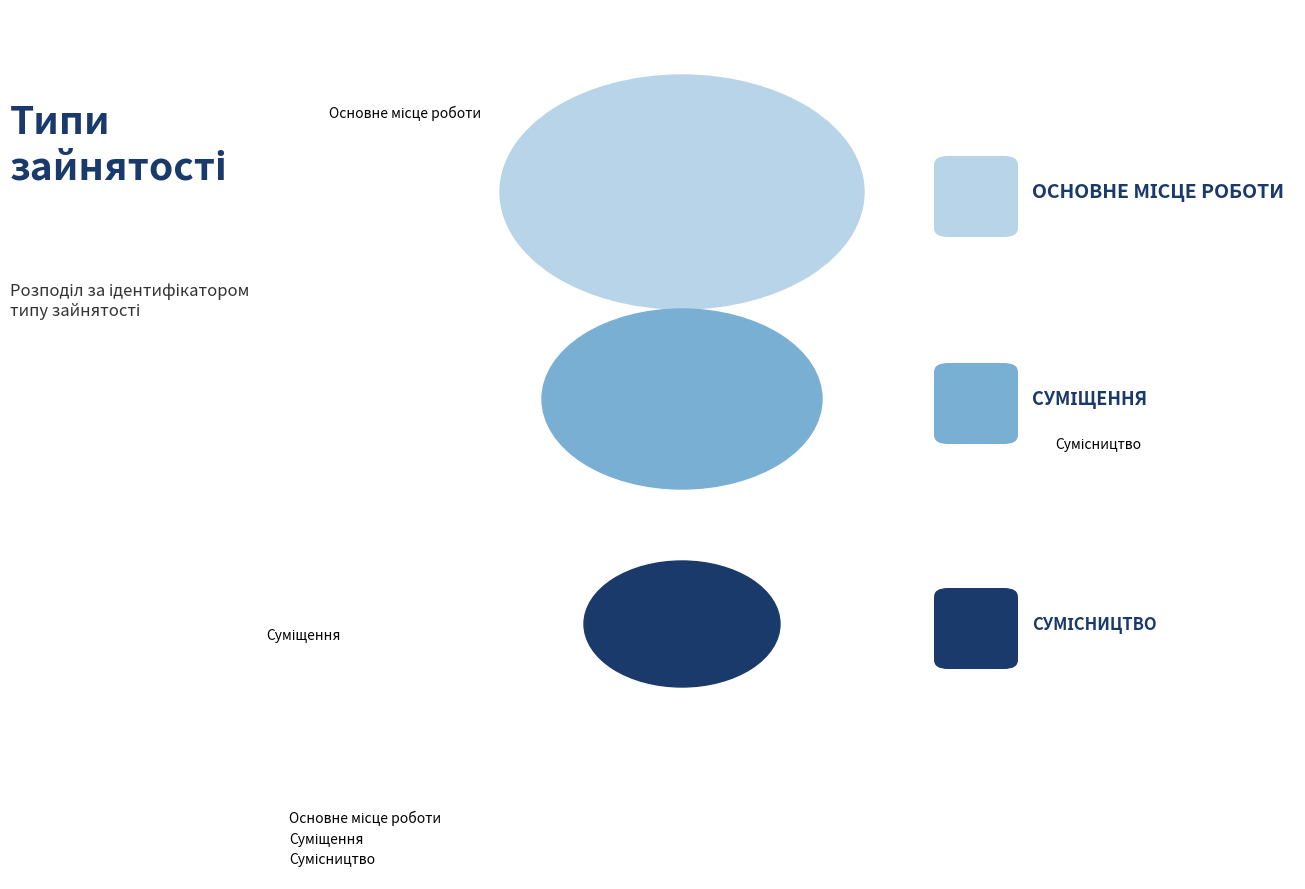

What percentage is the Суміщення slice, to the nearest percent?

33%